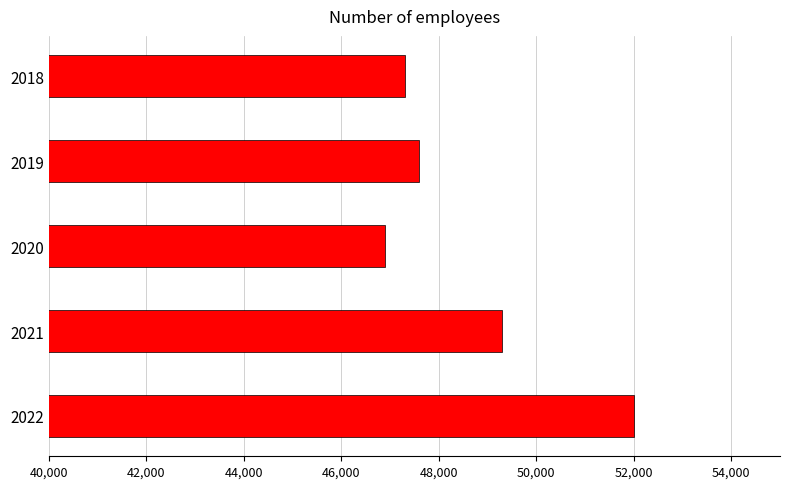

At which label is the value closest to 49450?

2021